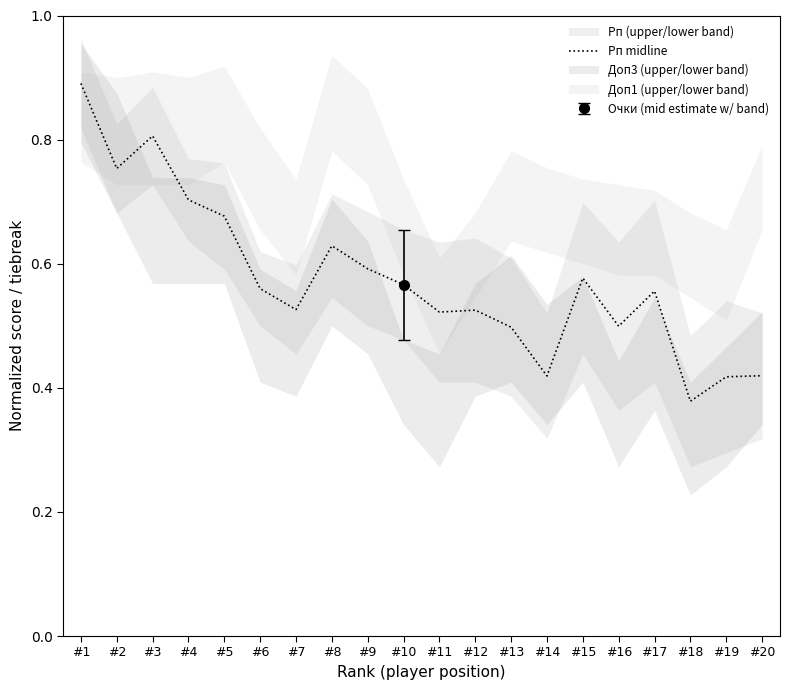

Rank the categories by value from highest to lowest.

#1, #3, #2, #4, #5, #8, #9, #15, #10, #6, #17, #7, #12, #11, #16, #13, #20, #14, #19, #18